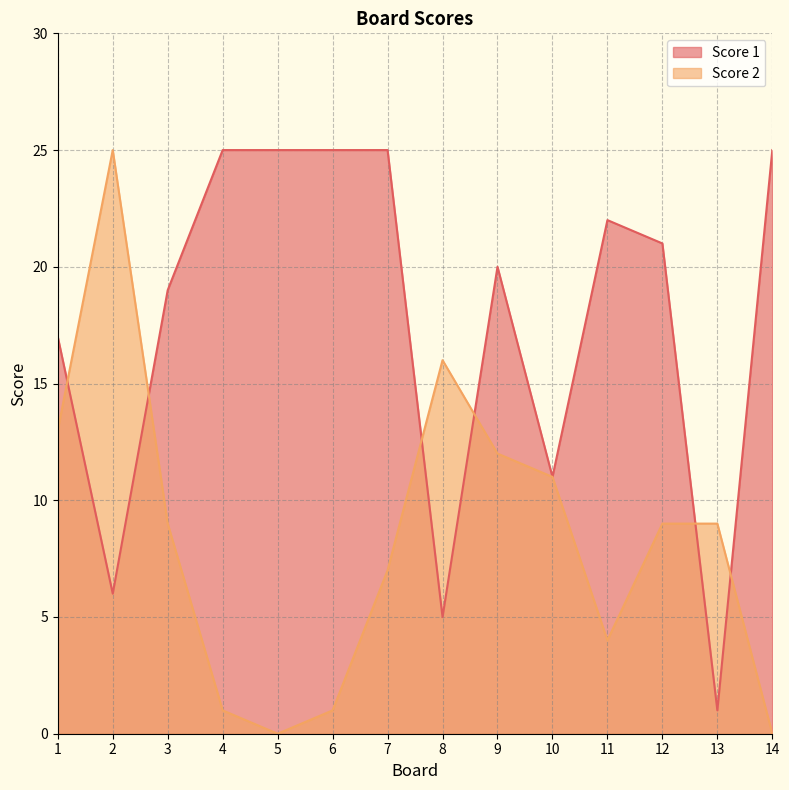

At which category is the sum across all series the highest?

7